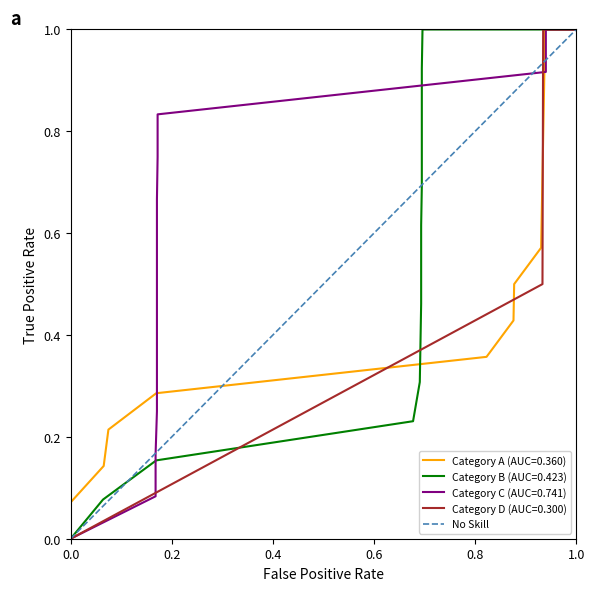

The Category D (AUC=0.300) series shows 1.5 at 1.0. True or false?

False